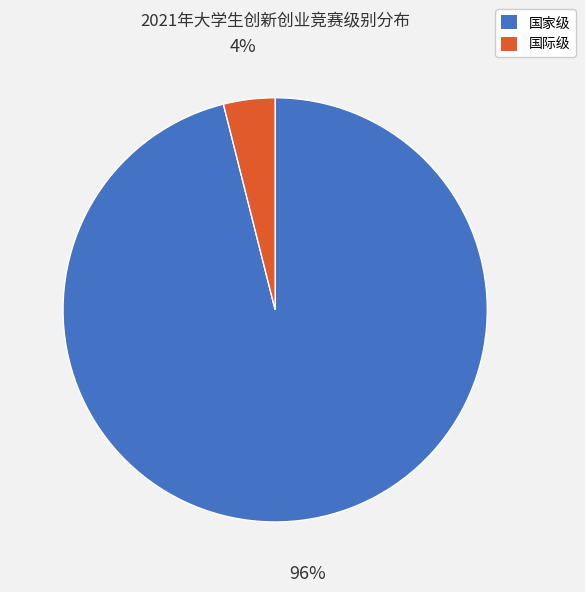

Which has a higher value, 国家级 or 国际级?

国家级